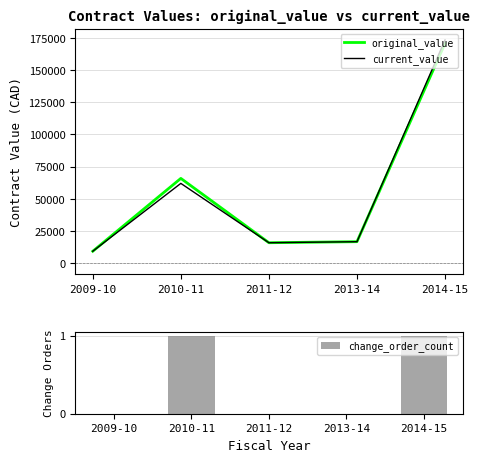

Between 2009-10 and 2014-15, which series saw the biggest shift?

current_value